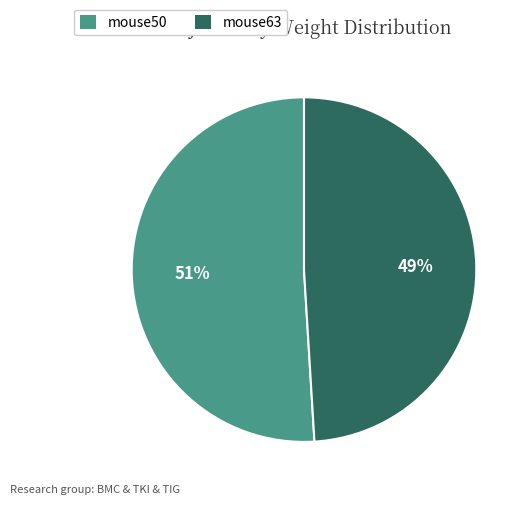

Is the sum of mouse63 and mouse50 greater than half?

Yes